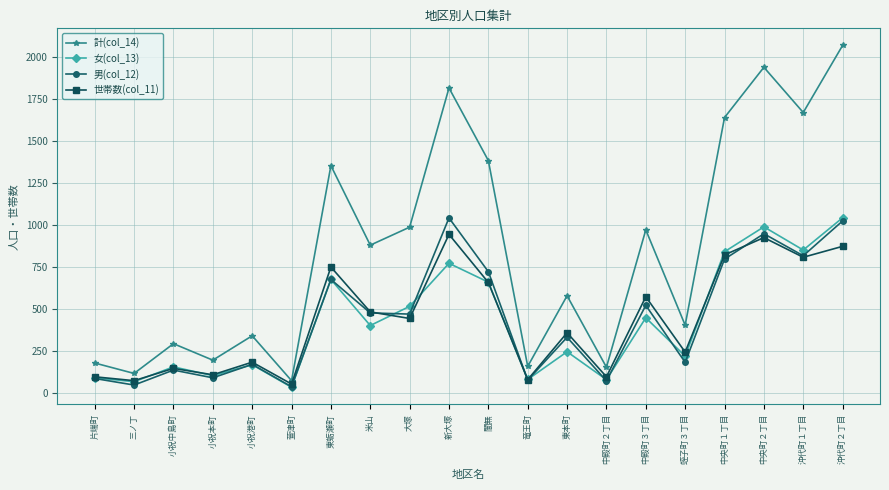

How many lines are shown in the chart?

4